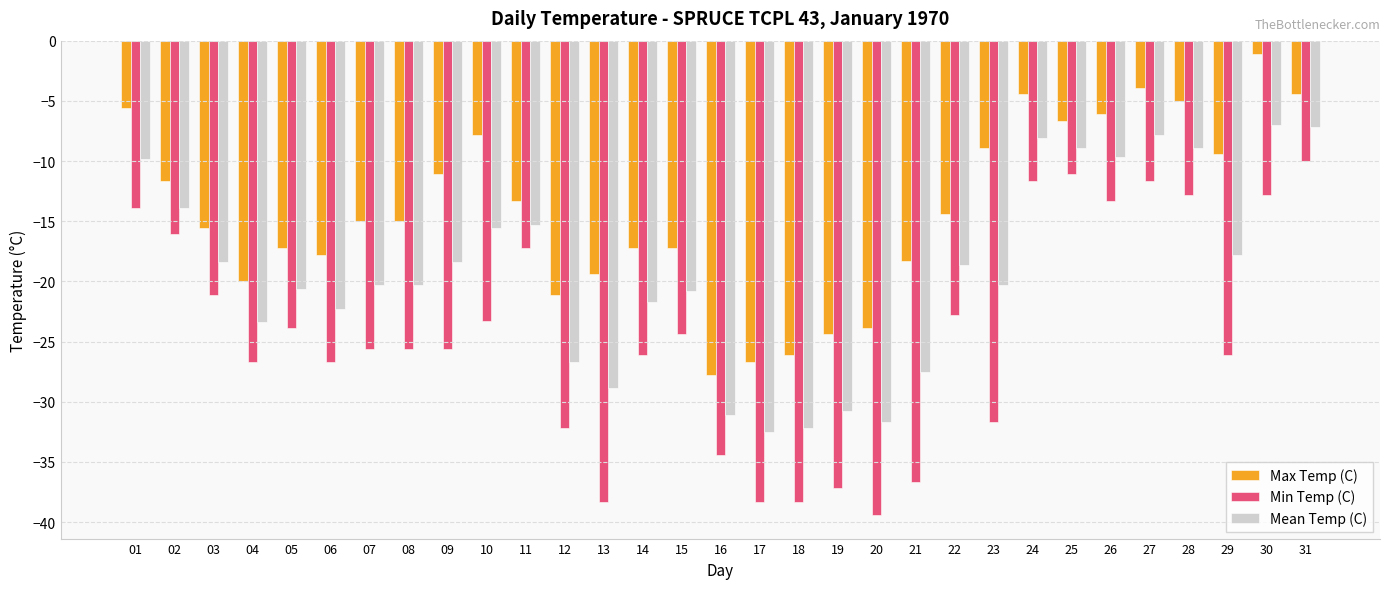

True or false: Max Temp (C) has a value of -15.0 at 08.

True